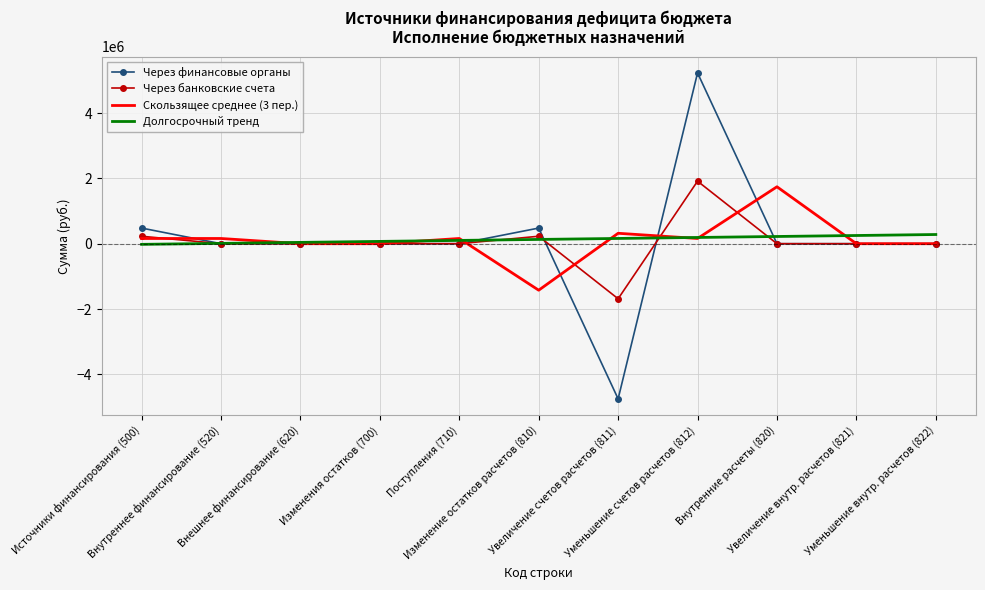

Is it true that Через финансовые органы equals 0.0 at Внутренние расчеты (820)?

True